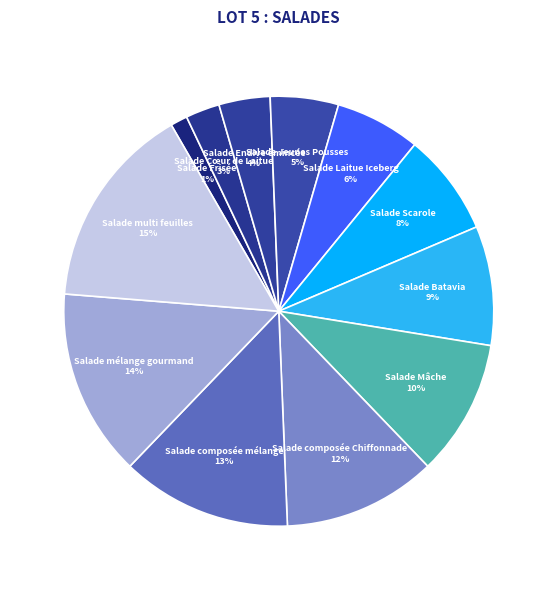

What is the smallest slice in the pie chart?

Salade Frisée